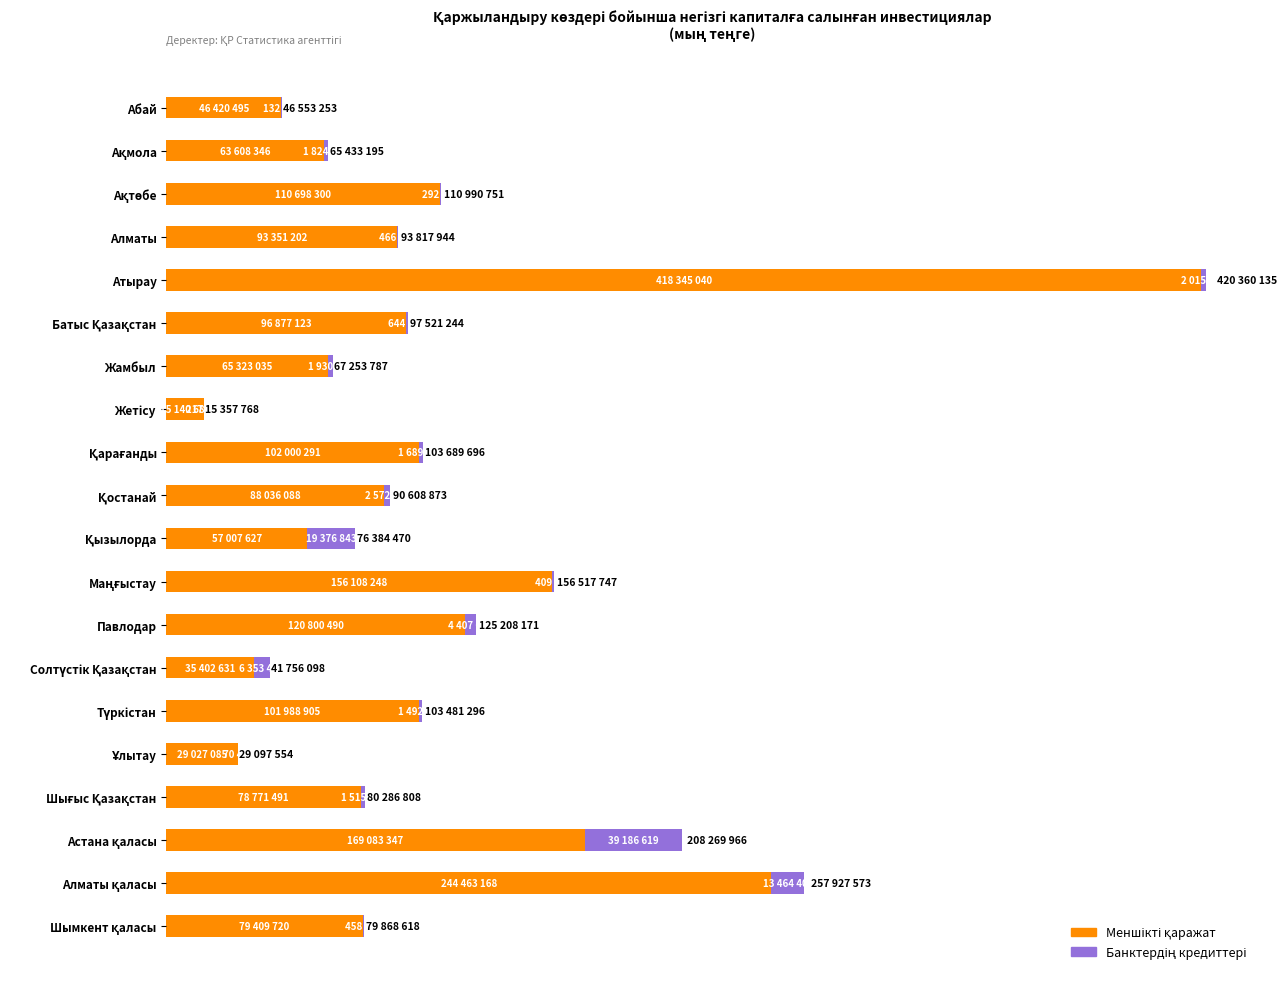

At how many categories does at least one series exceed 332283286?

1